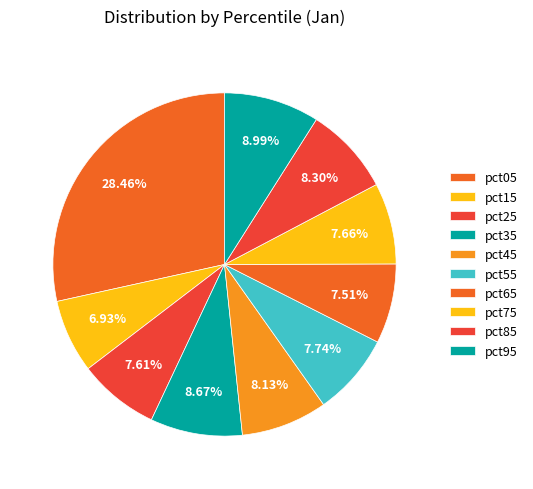

To the nearest percent, what is the difference between the pct35 and pct75 slice percentages?

1%